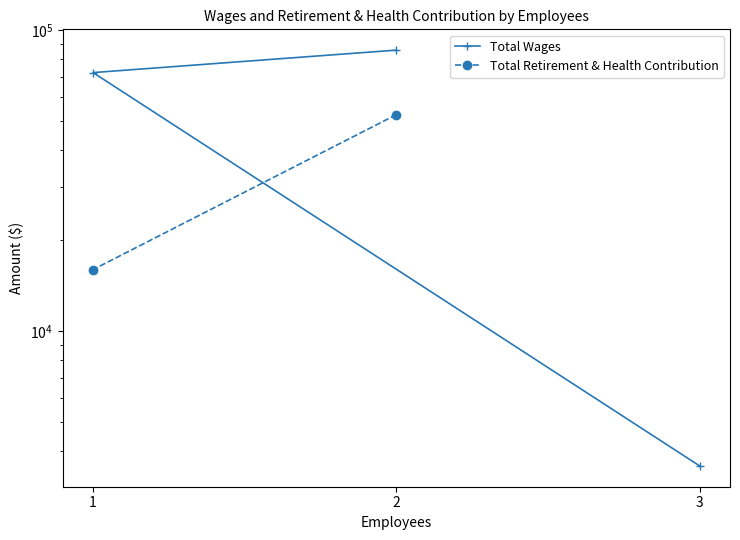

What are all the series names shown in the legend?

Total Wages, Total Retirement & Health Contribution